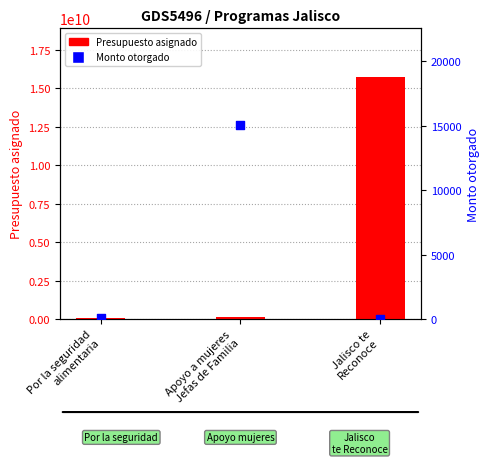

Which series has the largest total across all categories?

Presupuesto asignado